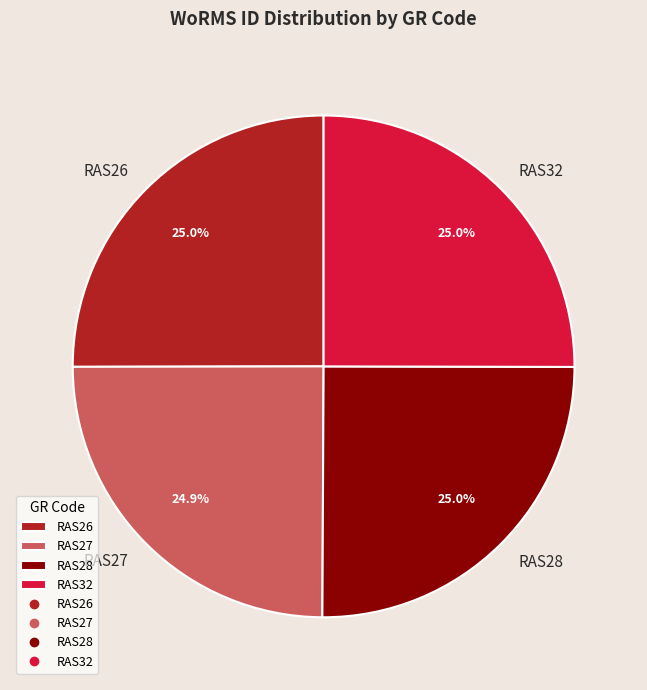

Is it true that RAS27 is 39% of the pie?

False